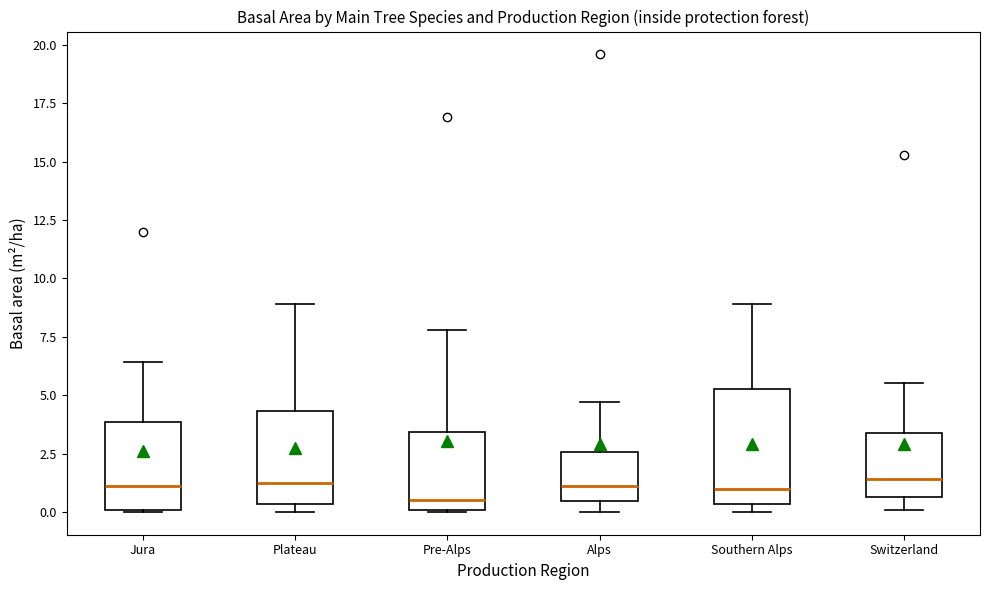

Reading left to right, read every box against the y-axis: the position of its median line, the range the box covers, and the ends of its whiskers. The values are not printed on the chart, so give them approximately, as read against the axis.

Jura: median 1.0, box 0.0 to 4.0, whiskers 0.0 to 6.5
Plateau: median 1.5, box 0.5 to 4.5, whiskers 0.0 to 9.0
Pre-Alps: median 0.5, box 0.0 to 3.5, whiskers 0.0 to 8.0
Alps: median 1.0, box 0.5 to 2.5, whiskers 0.0 to 4.5
Southern Alps: median 1.0, box 0.5 to 5.5, whiskers 0.0 to 9.0
Switzerland: median 1.5, box 0.5 to 3.5, whiskers 0.0 to 5.5